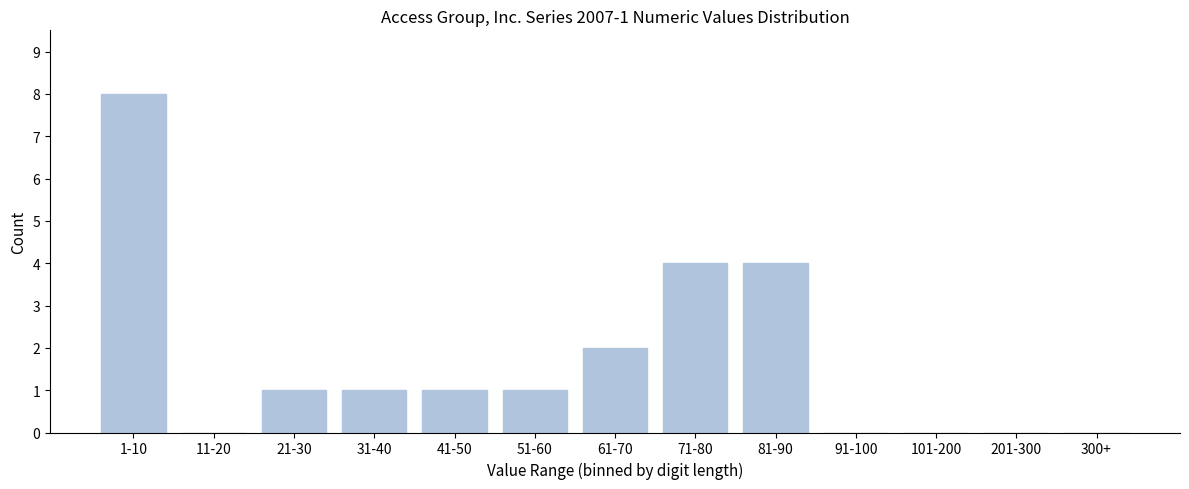

Reading right to left, what are all the values shown in this chart?

300+=0	201-300=0	101-200=0	91-100=0	81-90=4	71-80=4	61-70=2	51-60=1	41-50=1	31-40=1	21-30=1	11-20=0	1-10=8